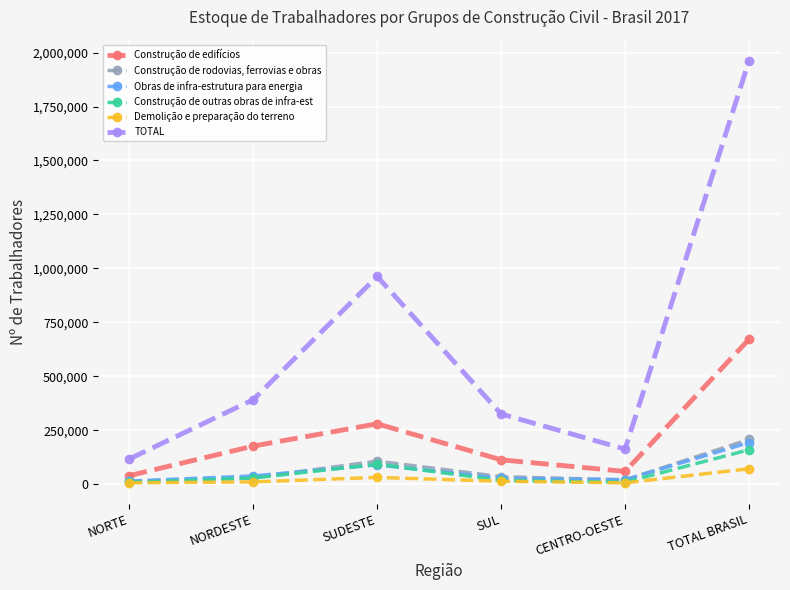

What is the sum of all Construção de edifícios values?

1343508